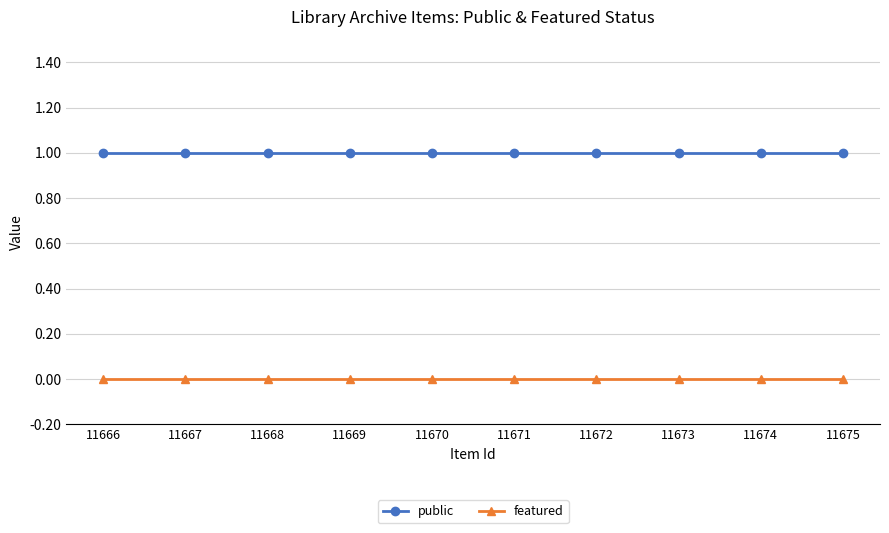

Is it true that featured equals 0 at 11668?

True